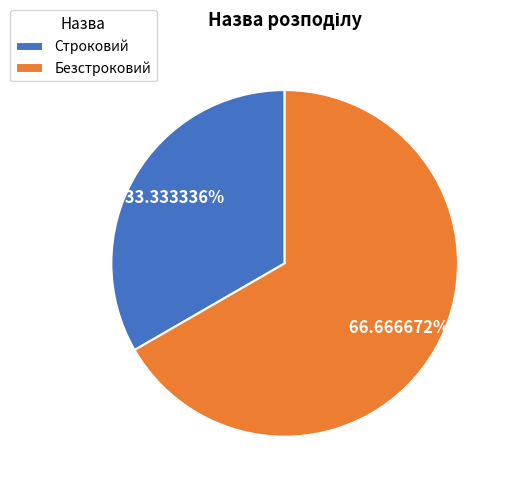

Does Строковий account for over 50% of the chart?

No